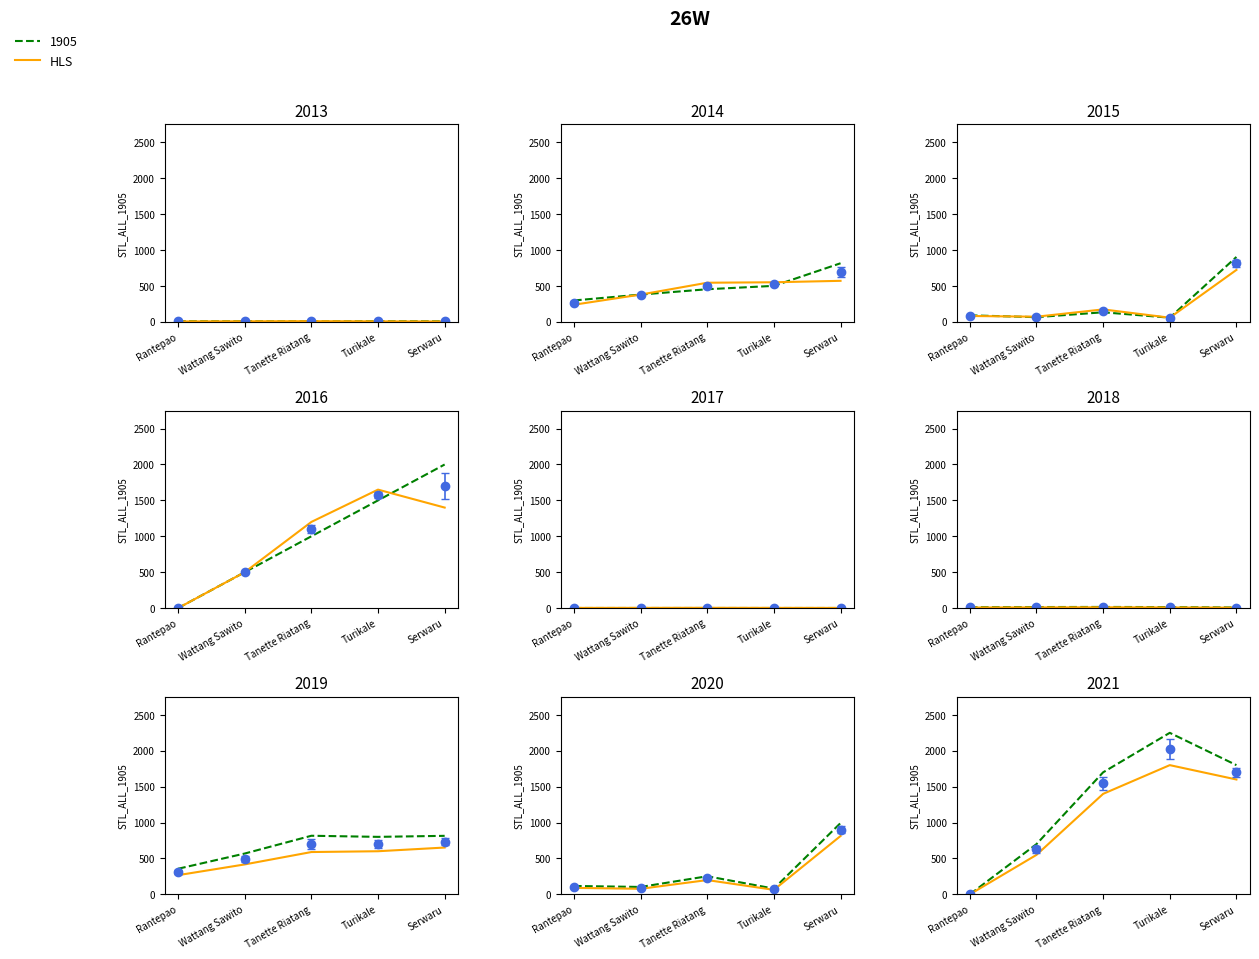

True or false: there are more than 2 points higher than both neighbors.

False